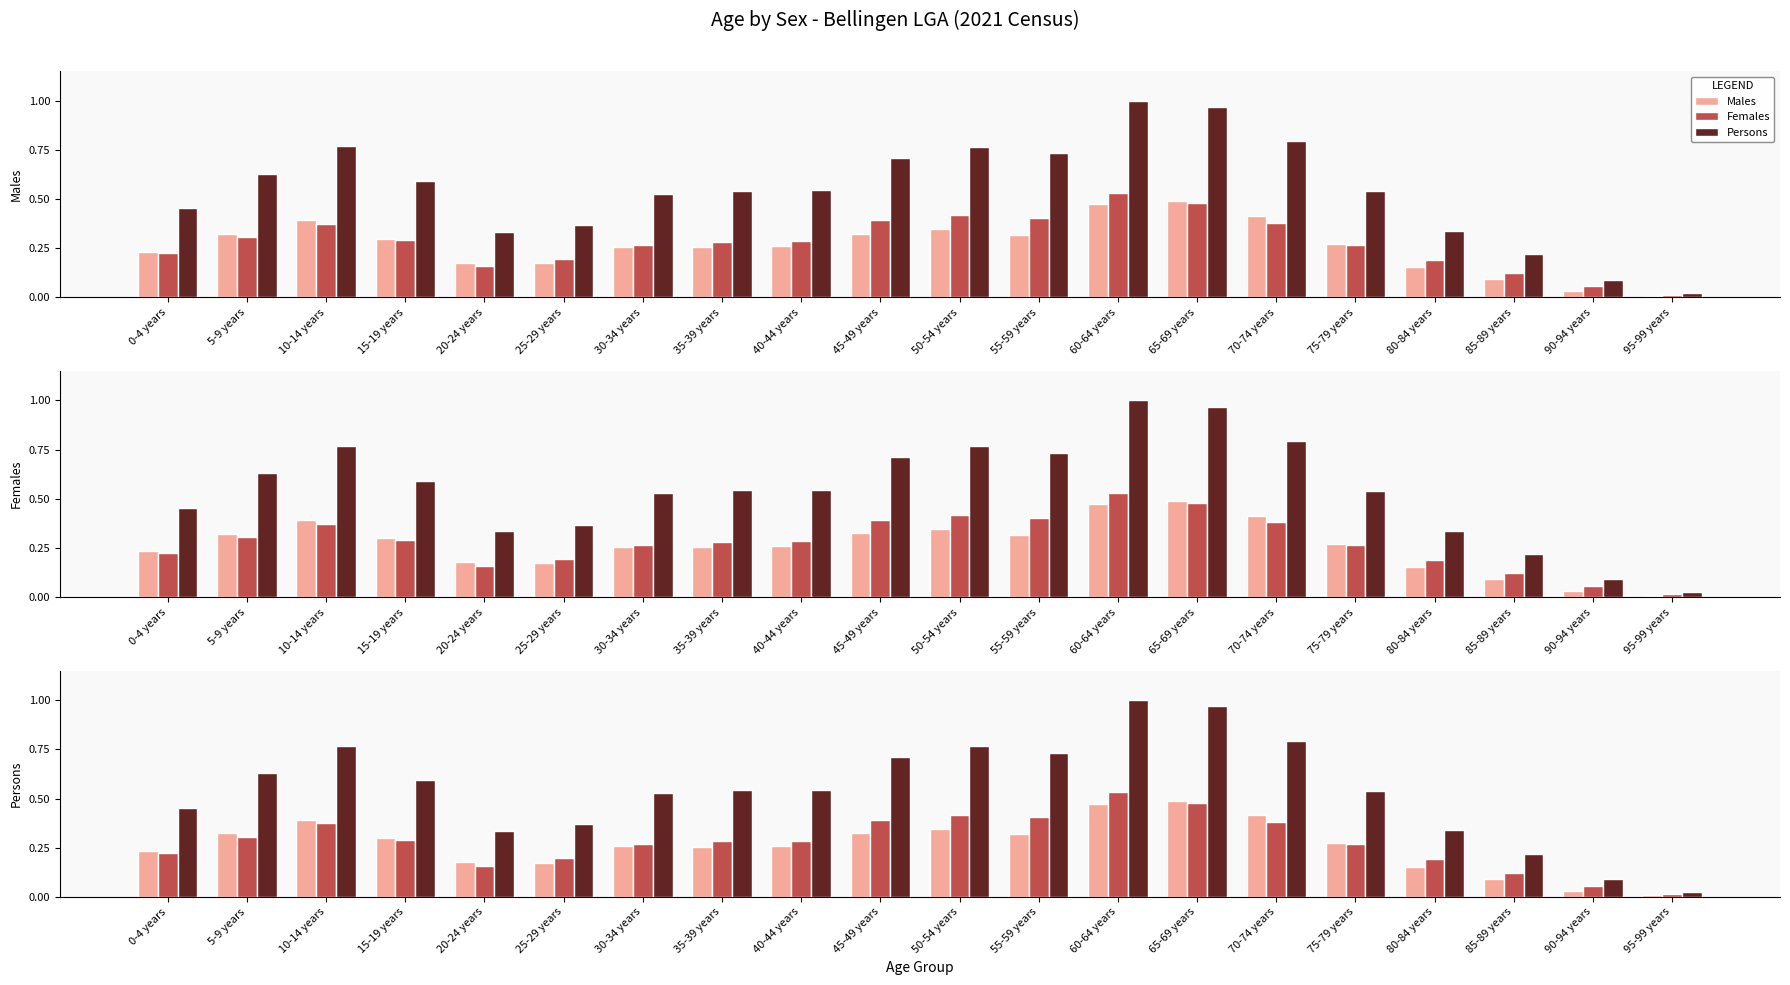

List the series in order of their peak value, highest first.

Persons, Females, Males